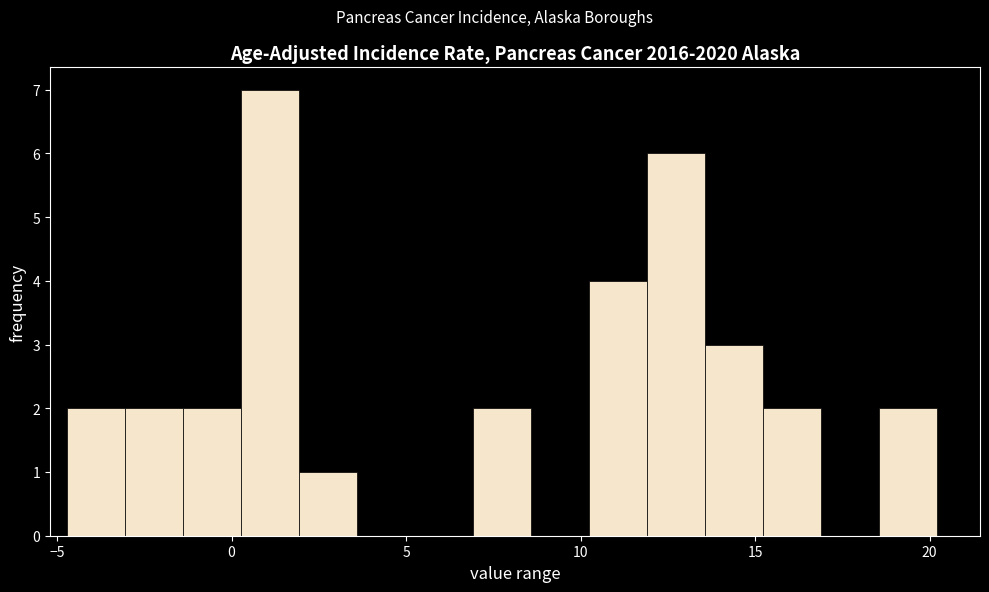

Read against the x-axis, roughly where is the centre of the tallest bar?

1.0